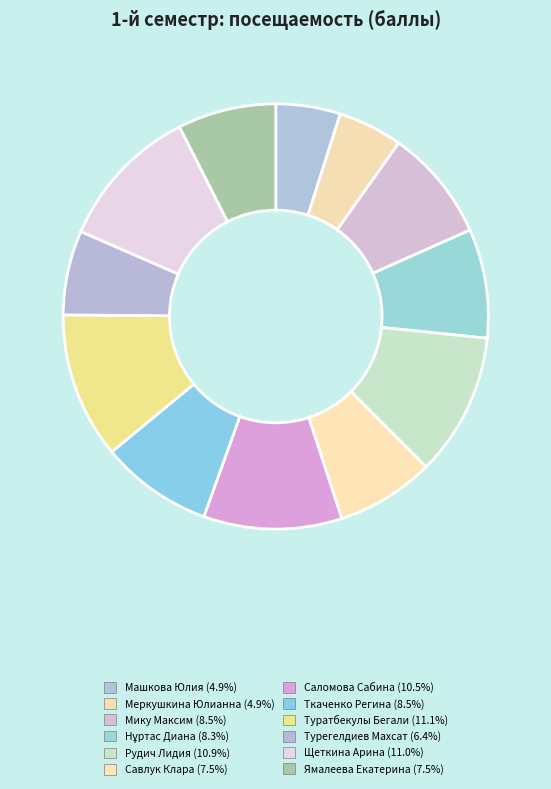

How many segments does this pie chart have?

12